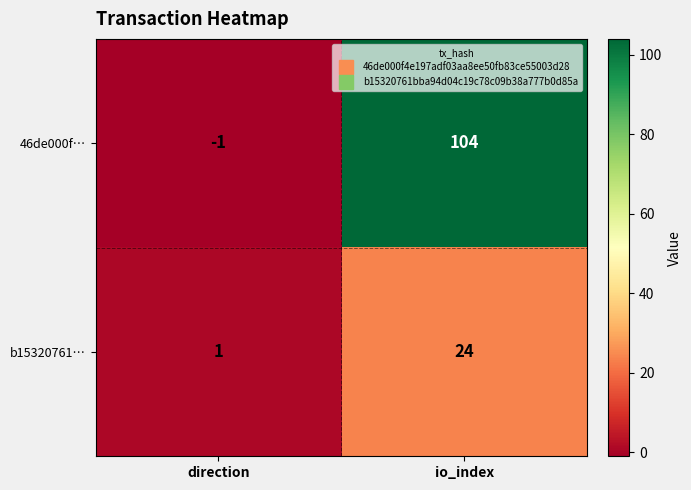

List the series in order of their peak value, lowest first.

b15320761…, 46de000f…